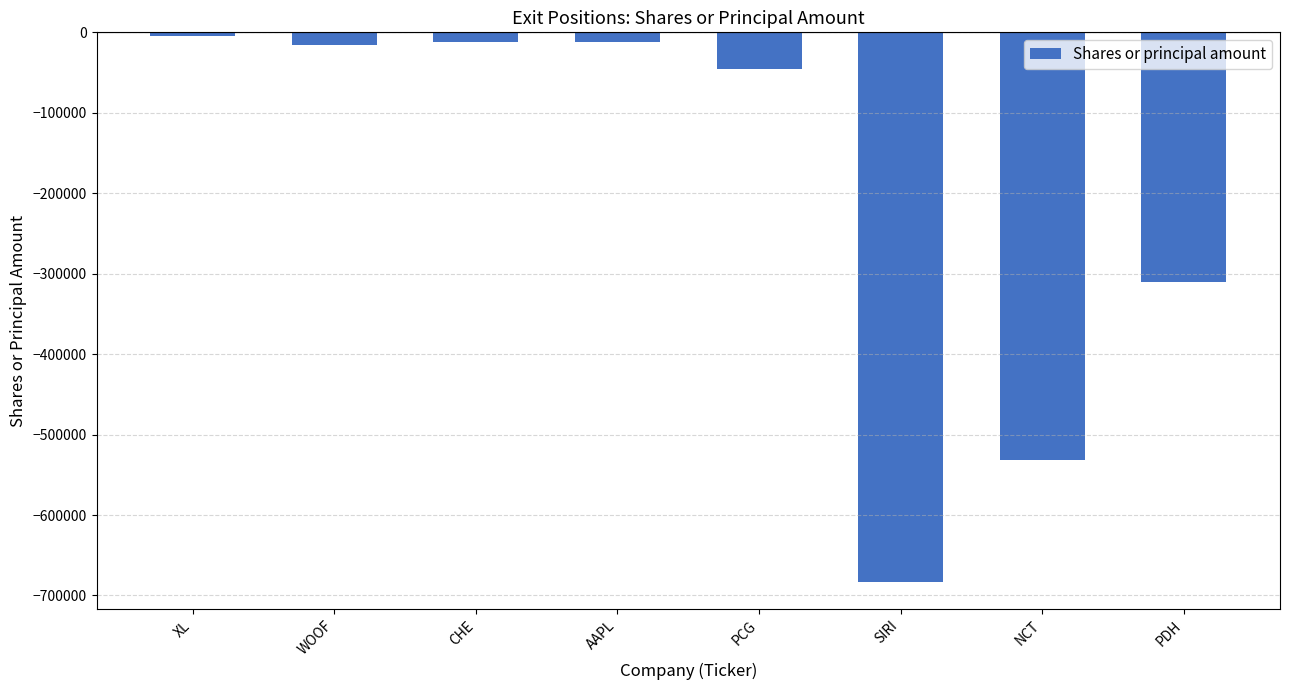

The value at WOOF is -16325. True or false?

True